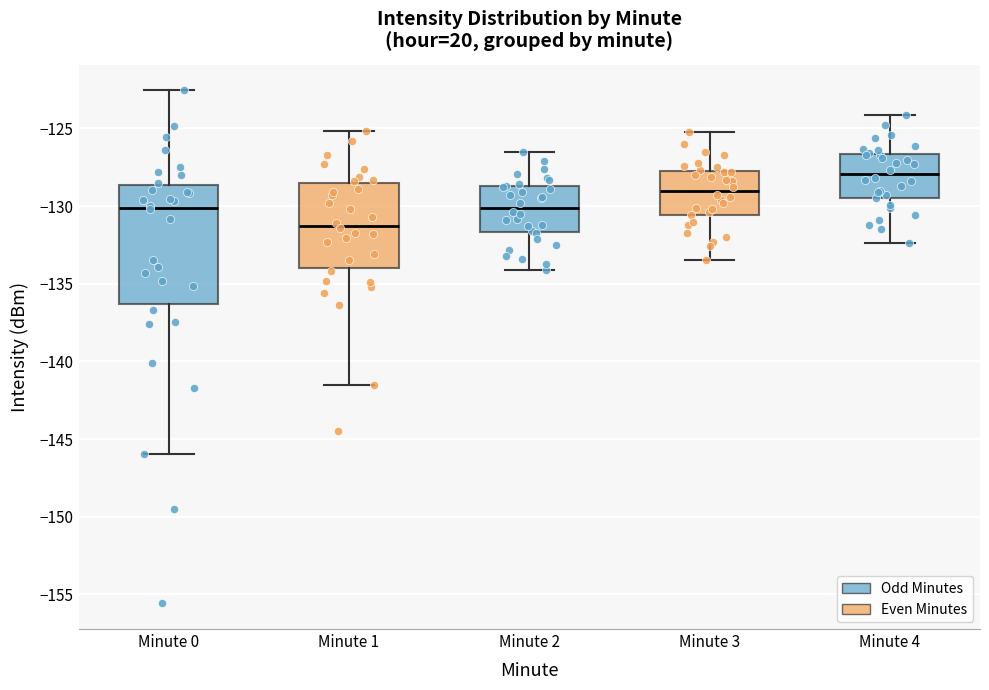

Which box has the highest median line?

Minute 4